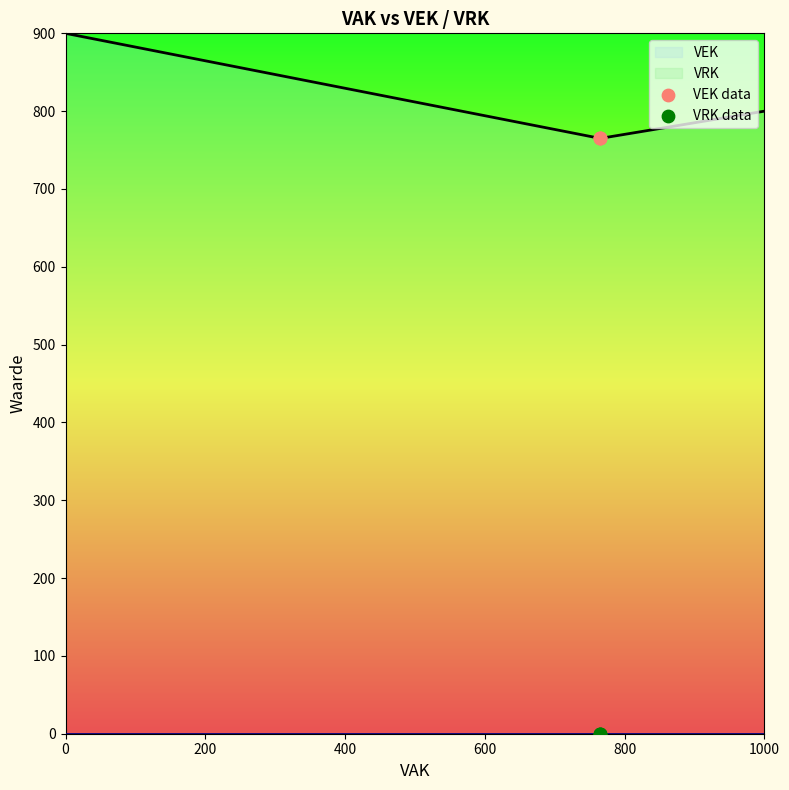

The VEK series shows 794.1 at 600. True or false?

True